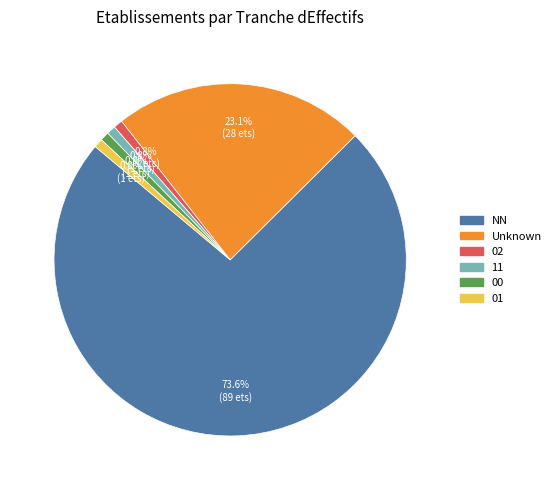

Which slice is the largest?

NN